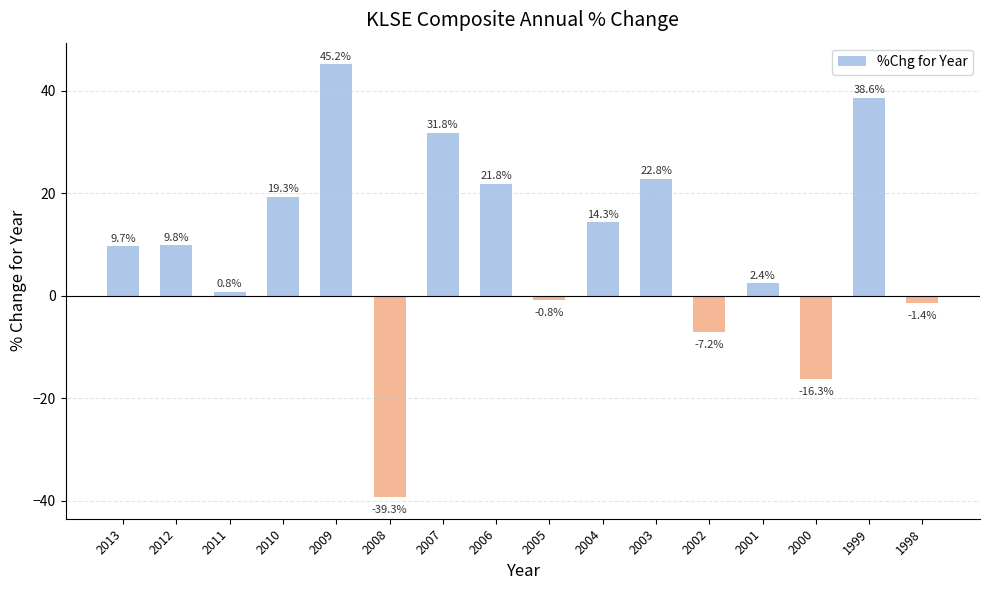

Read the value at 2011.

0.8